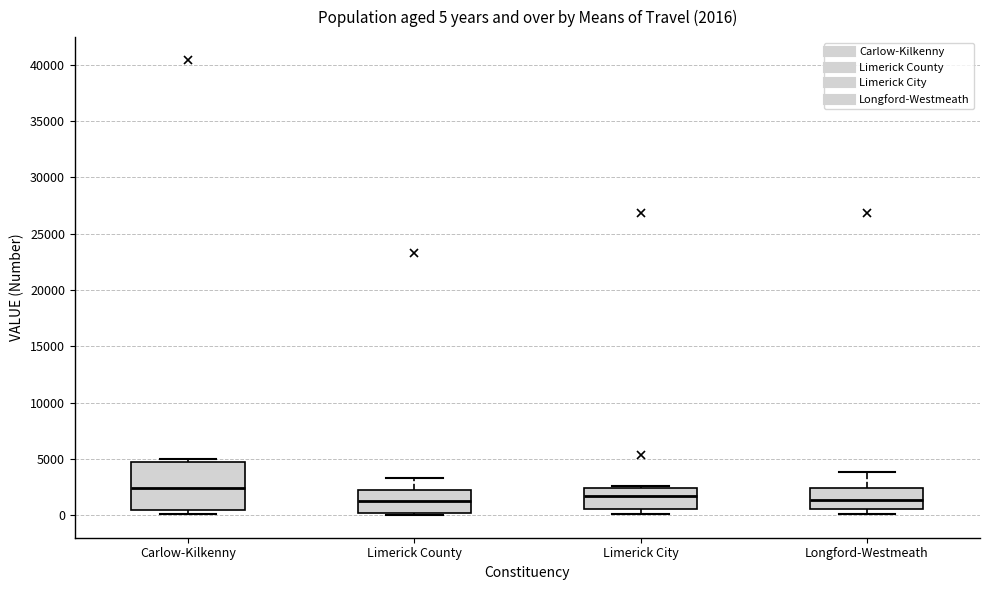

Which box is the tallest, from its lower edge to its upper edge?

Carlow-Kilkenny